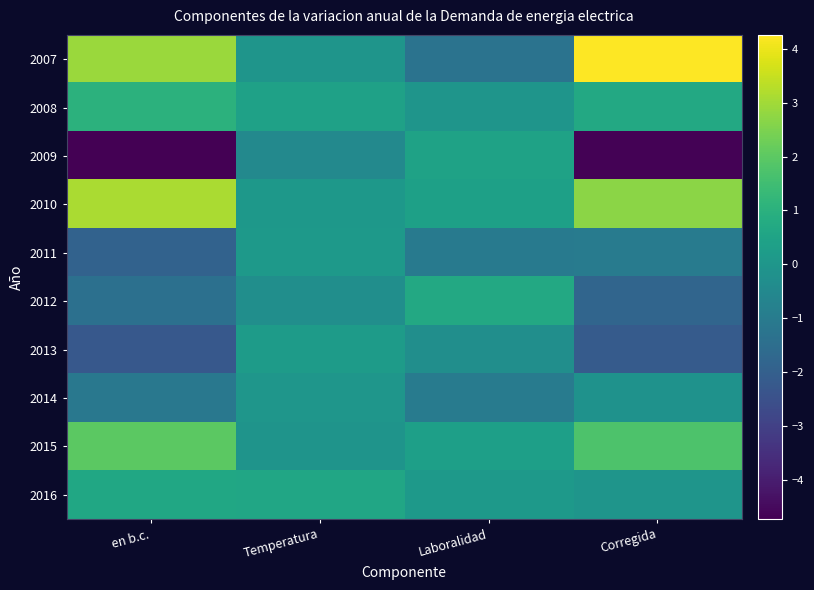

At which category is the sum across all series the highest?

Temperatura